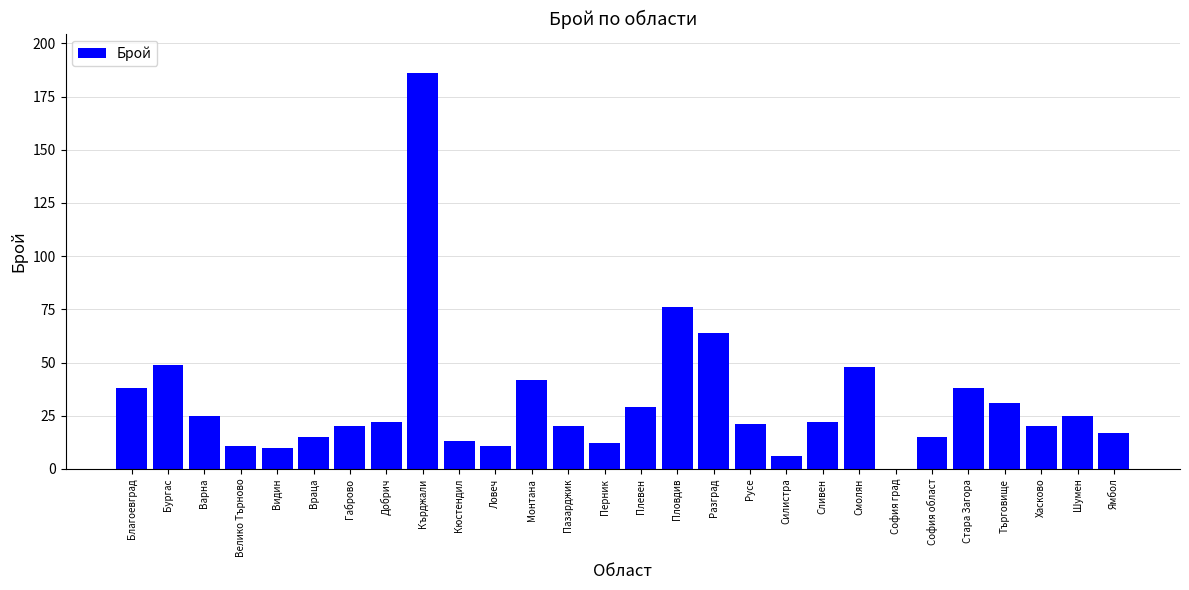

Reading left to right, what are all the values shown in this chart?

Благоевград=38	Бургас=49	Варна=25	Велико Търново=11	Видин=10	Враца=15	Габрово=20	Добрич=22	Кърджали=186	Кюстендил=13	Ловеч=11	Монтана=42	Пазарджик=20	Перник=12	Плевен=29	Пловдив=76	Разград=64	Русе=21	Силистра=6	Сливен=22	Смолян=48	София град=0	София област=15	Стара Загора=38	Търговище=31	Хасково=20	Шумен=25	Ямбол=17